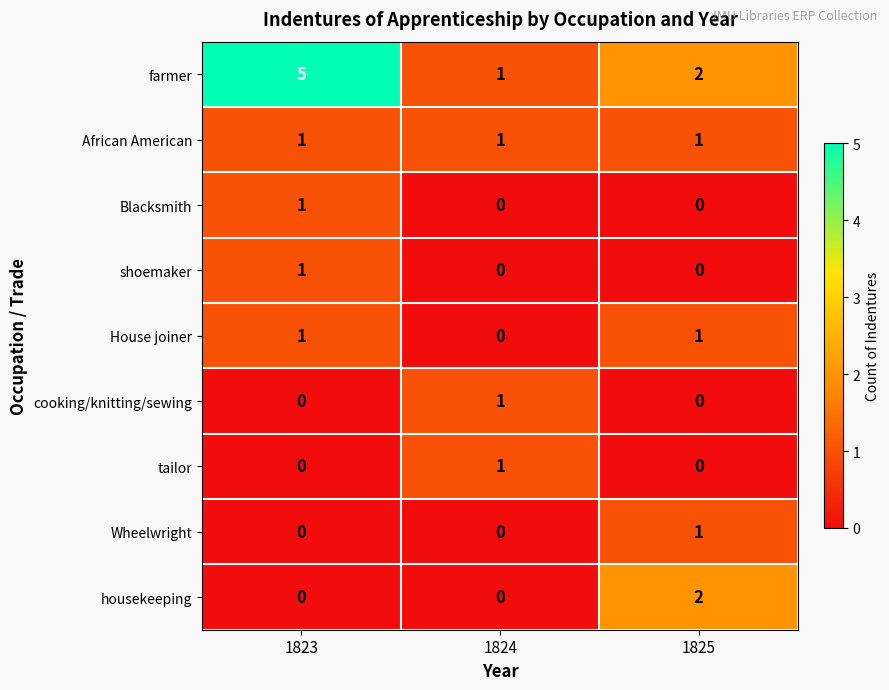

Which category has the highest value across all series?

1823